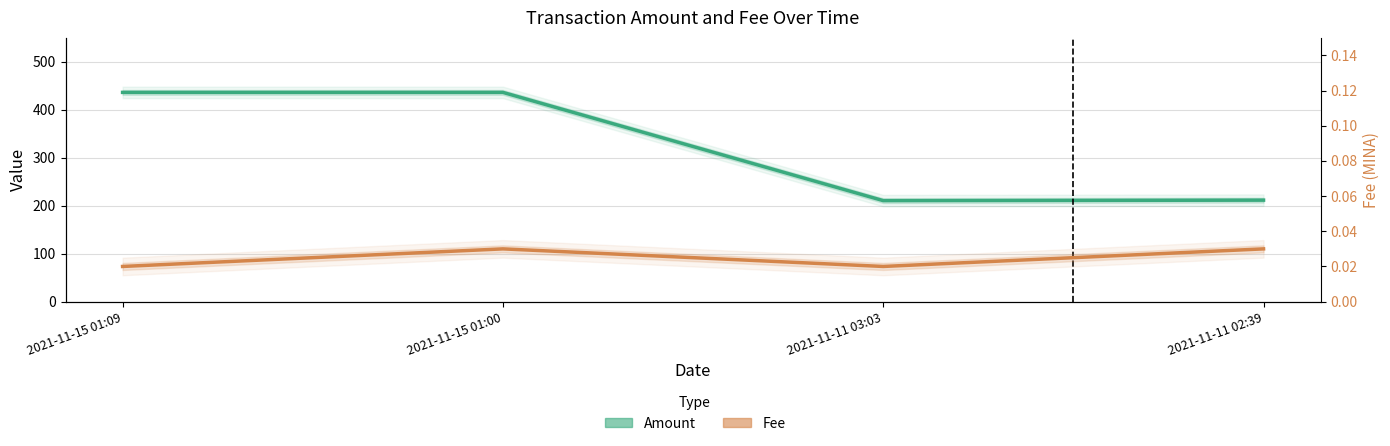

At 2021-11-11 03:03, list the series in order from smallest to largest.

Fee, Amount